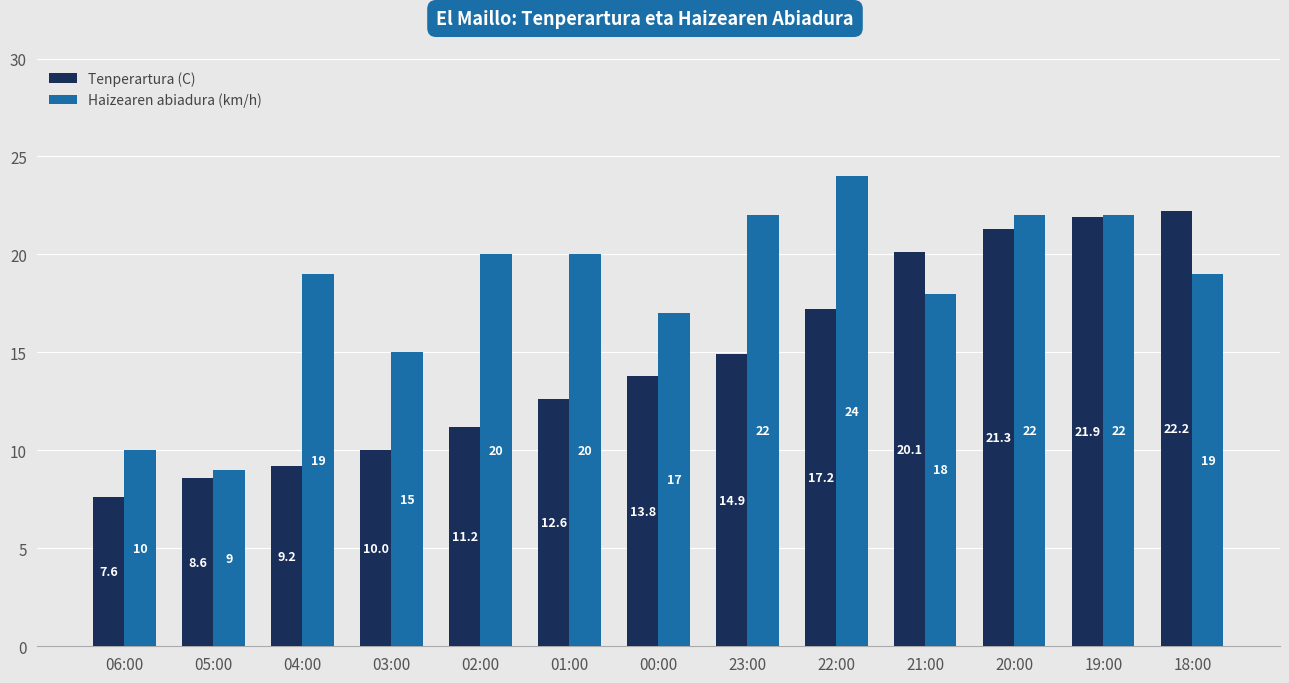

Are the bars grouped side by side (vs. stacked)?

Yes